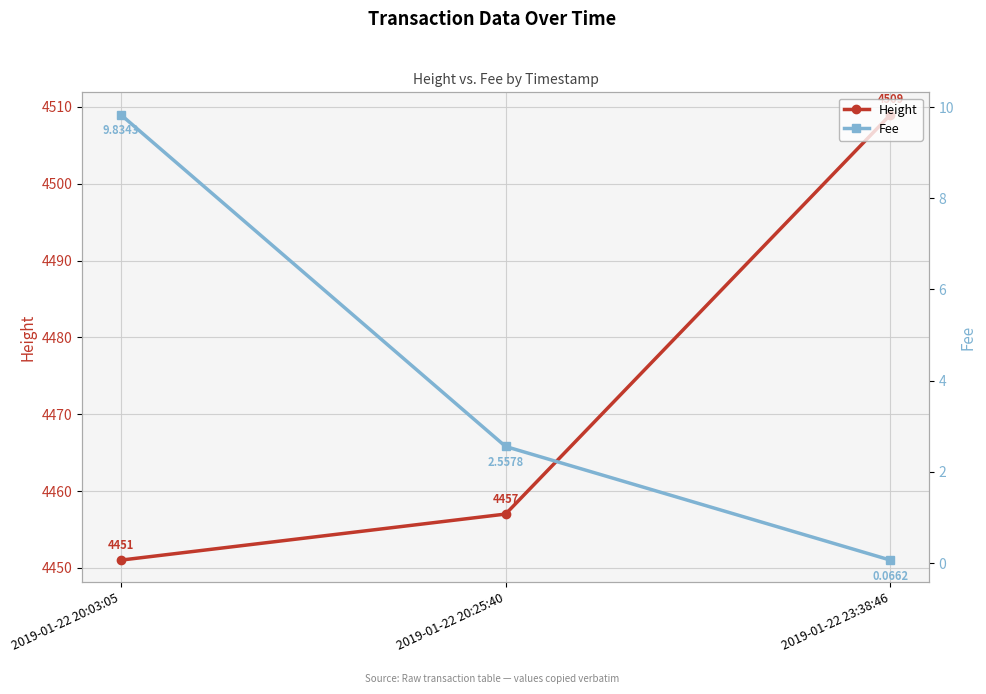

What is the value of the Height point at the 3rd from the left?

4509